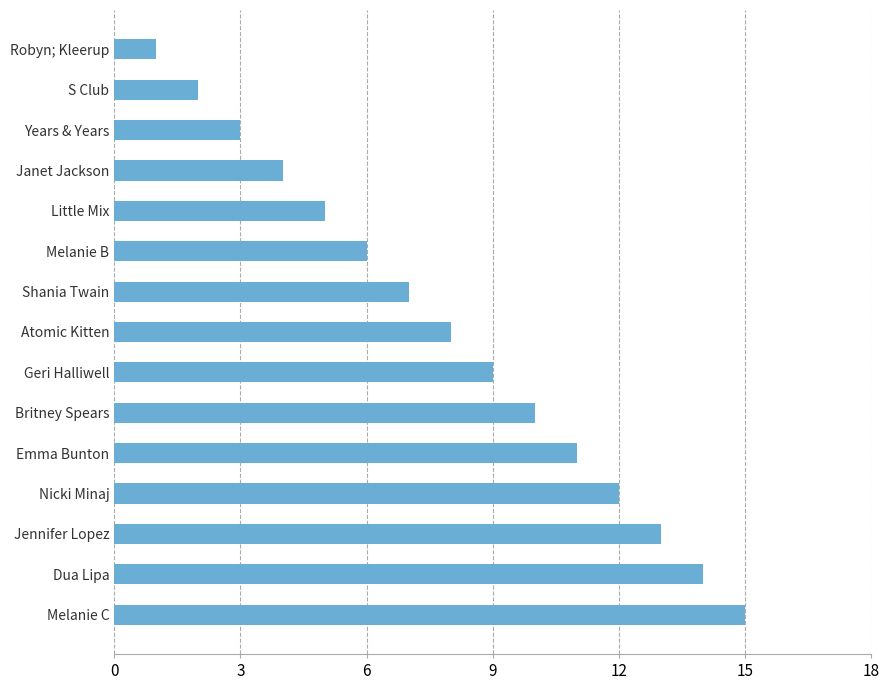

The chart shows a value of 3 at Years & Years. True or false?

True